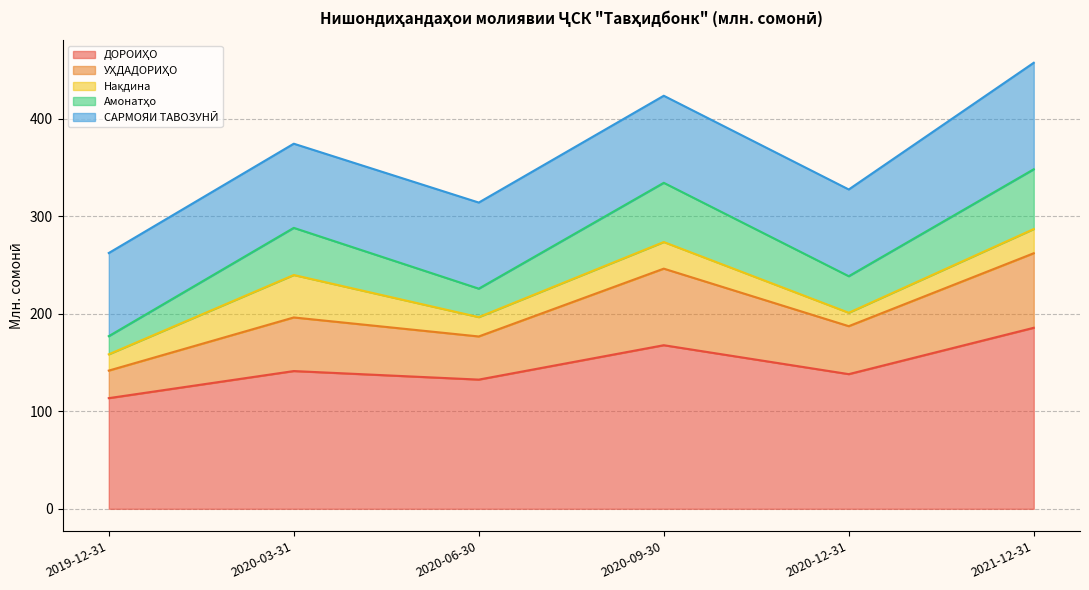

True or false: ДОРОИҲО and Амонатҳо intersect in this chart.

False